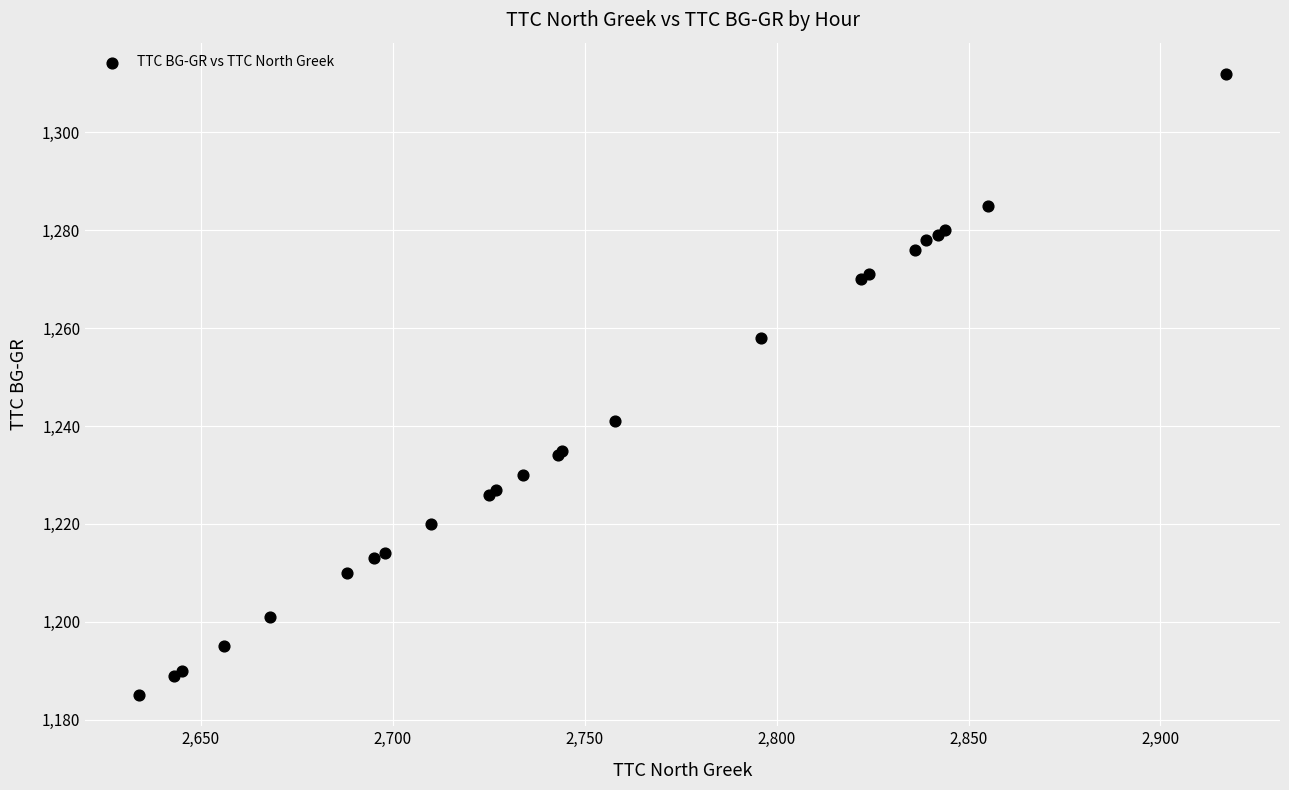

What Y value in the scatter plot is closest to 1248?

1241